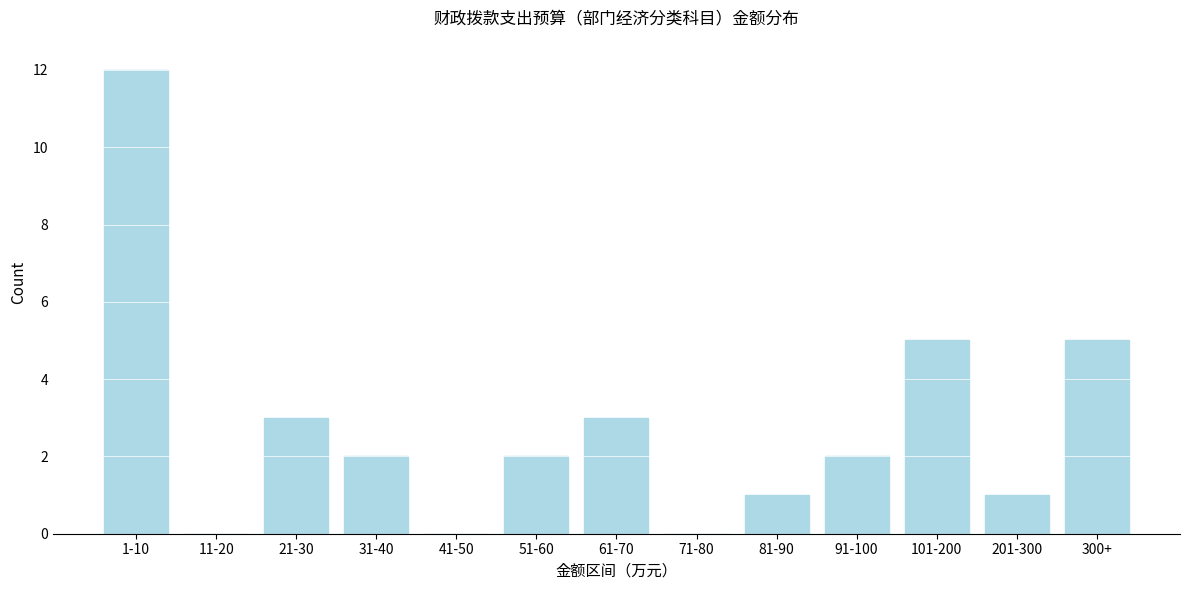

Reading left to right, list all the values displayed in this chart.

1-10=12	11-20=0	21-30=3	31-40=2	41-50=0	51-60=2	61-70=3	71-80=0	81-90=1	91-100=2	101-200=5	201-300=1	300+=5